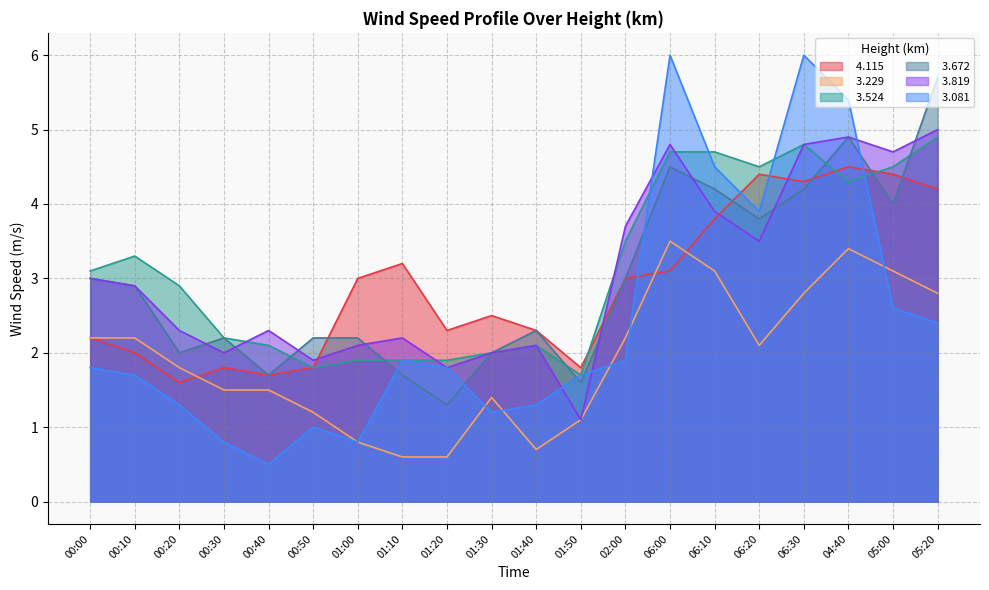

How many lines are shown in the chart?

6